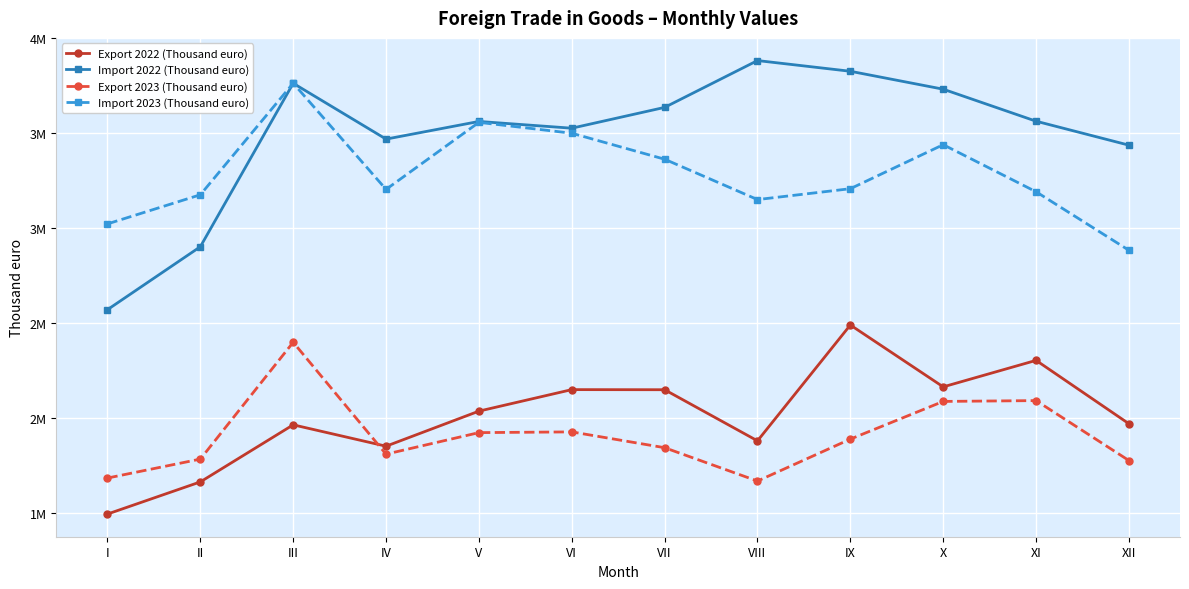

Reading right to left, transcribe all the data shown in this chart.

Export 2022 (Thousand euro): XII=1969287	XI=2303006	X=2163486	IX=2489267	VIII=1879173	VII=2148407	VI=2148936	V=2035638	IV=1850980	III=1963530	II=1662924	I=1493587
Import 2022 (Thousand euro): XII=3436574	XI=3562787	X=3731390	IX=3825807	VIII=3882197	VII=3635546	VI=3525910	V=3561497	IV=3468477	III=3762537	II=2901671	I=2570127
Export 2023 (Thousand euro): XII=1775490	XI=2091140	X=2086835	IX=1888291	VIII=1667432	VII=1843058	VI=1926317	V=1922487	IV=1808988	III=2398299	II=1783028	I=1683177
Import 2023 (Thousand euro): XII=2882794	XI=3191141	X=3439088	IX=3207275	VIII=3149969	VII=3362551	VI=3499458	V=3556755	IV=3203654	III=3762975	II=3175239	I=3021951